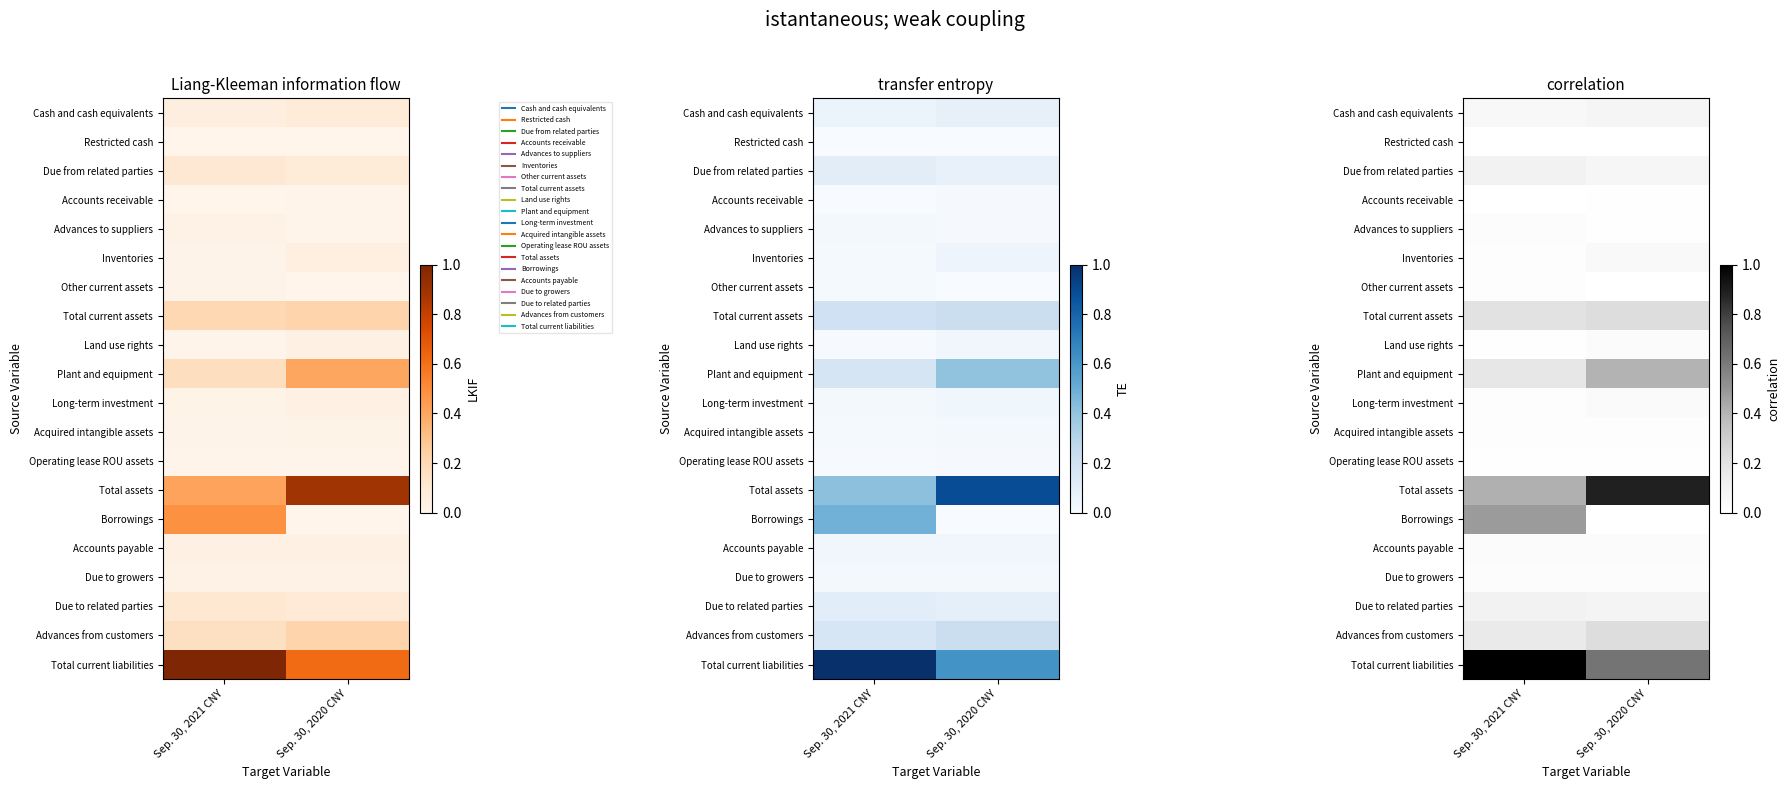

The Land use rights series shows 0.0 at Sep. 30, 2021 CNY. True or false?

False